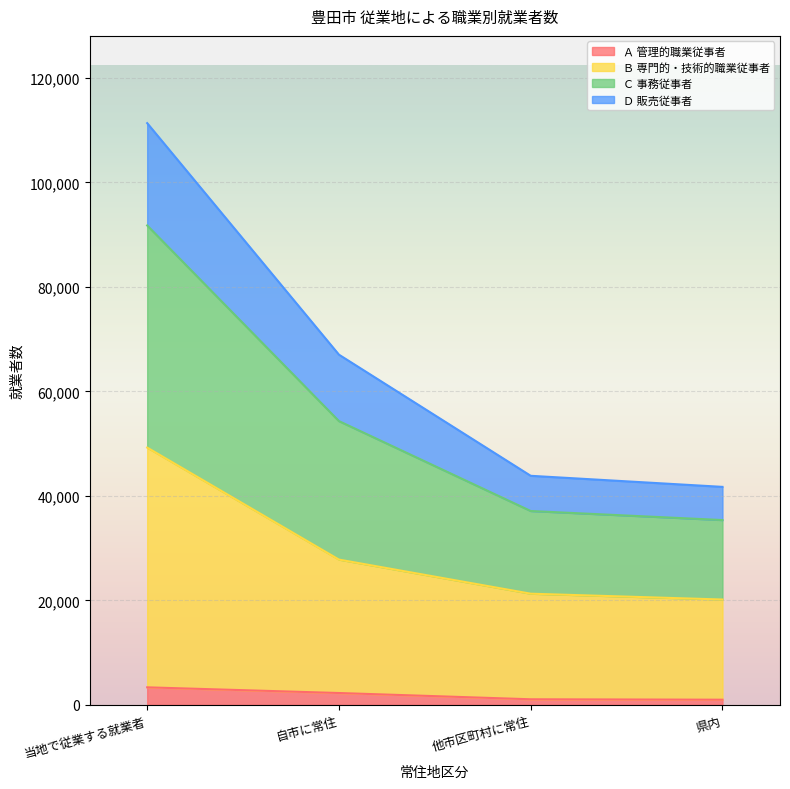

True or false: Ｂ 専門的・技術的職業従事者 and Ｃ 事務従事者 cross at least once.

False